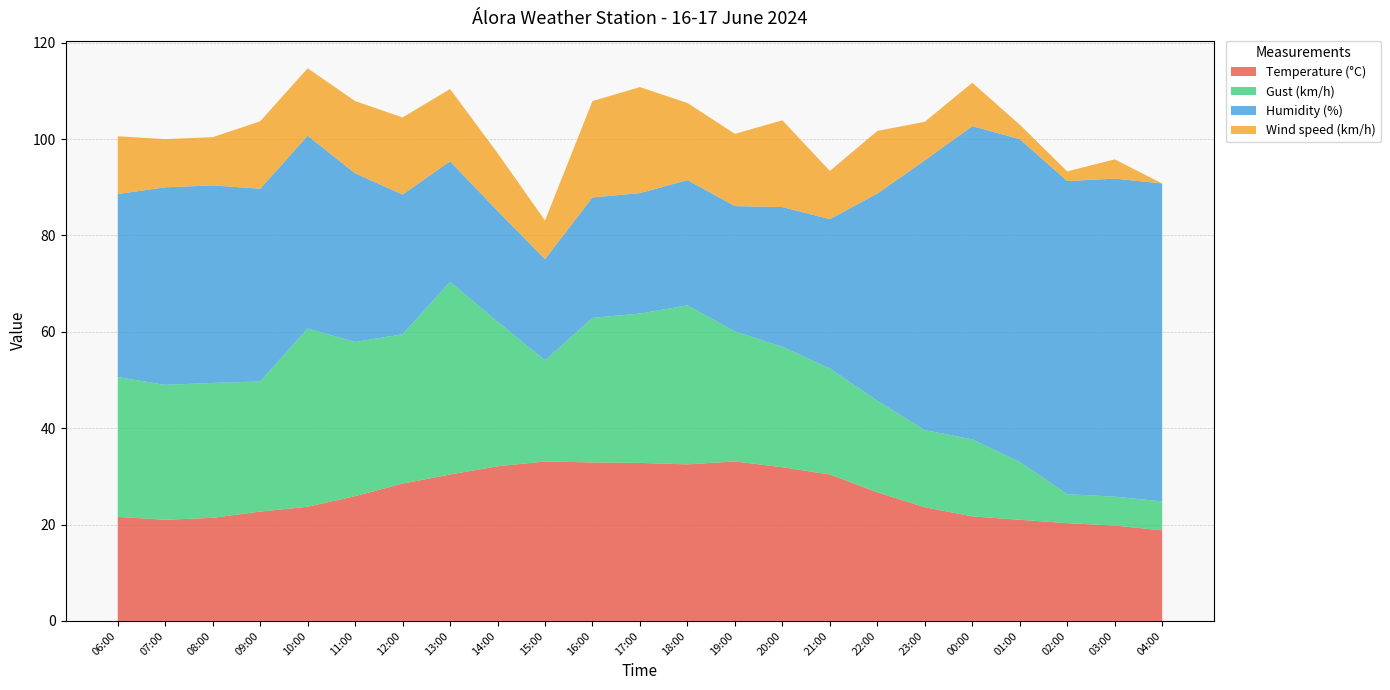

Reading left to right, transcribe all the data shown in this chart.

Temperature (°C): 21.6	21.0	21.4	22.7	23.7	25.9	28.5	30.4	32.1	33.1	32.9	32.8	32.5	33.1	31.9	30.4	26.7	23.6	21.7	21.0	20.3	19.8	18.8
Gust (km/h): 29.0	28.0	28.0	27.0	37.0	32.0	31.0	40.0	30.0	21.0	30.0	31.0	33.0	27.0	25.0	22.0	19.0	16.0	16.0	12.0	6.0	6.0	6.0
Humidity (%): 38.0	41.0	41.0	40.0	40.0	35.0	29.0	25.0	23.0	21.0	25.0	25.0	26.0	26.0	29.0	31.0	43.0	56.0	65.0	67.0	65.0	66.0	66.0
Wind speed (km/h): 12.0	10.0	10.0	14.0	14.0	15.0	16.0	15.0	12.0	8.0	20.0	22.0	16.0	15.0	18.0	10.0	13.0	8.0	9.0	3.0	2.0	4.0	0.0